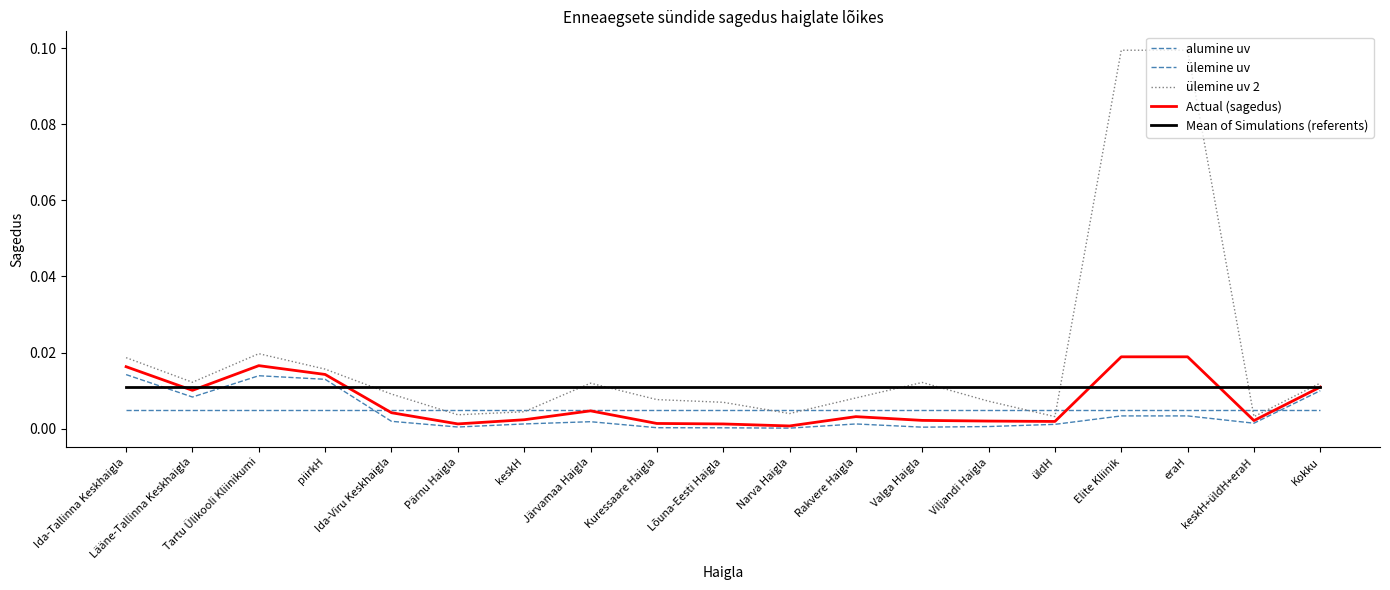

At which category does the chart reach its peak across all series?

Elite Kliinik